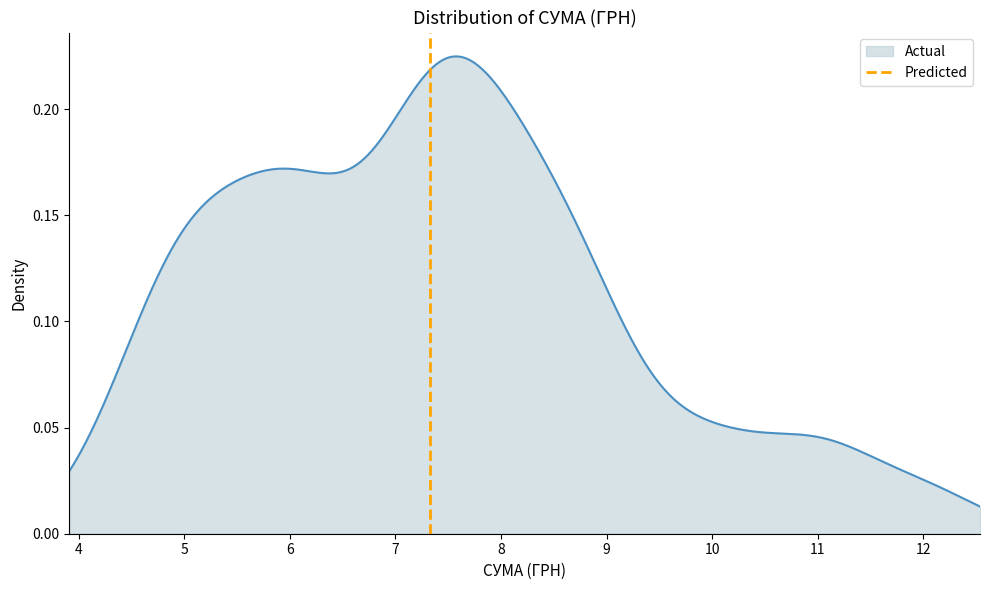

How many positive values are there?

1